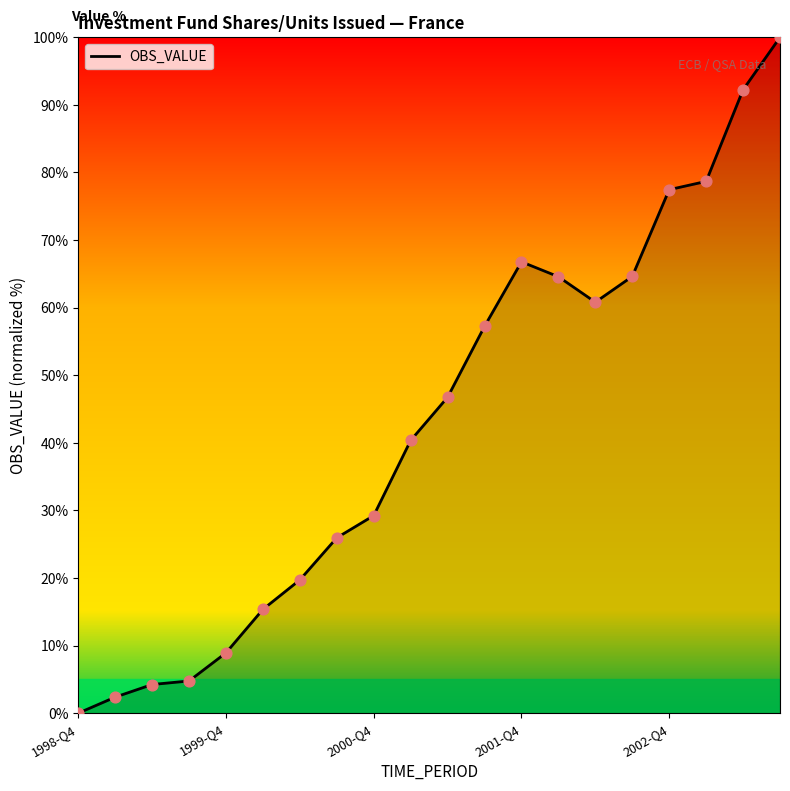

What is the difference between the maximum and minimum values?

100.0